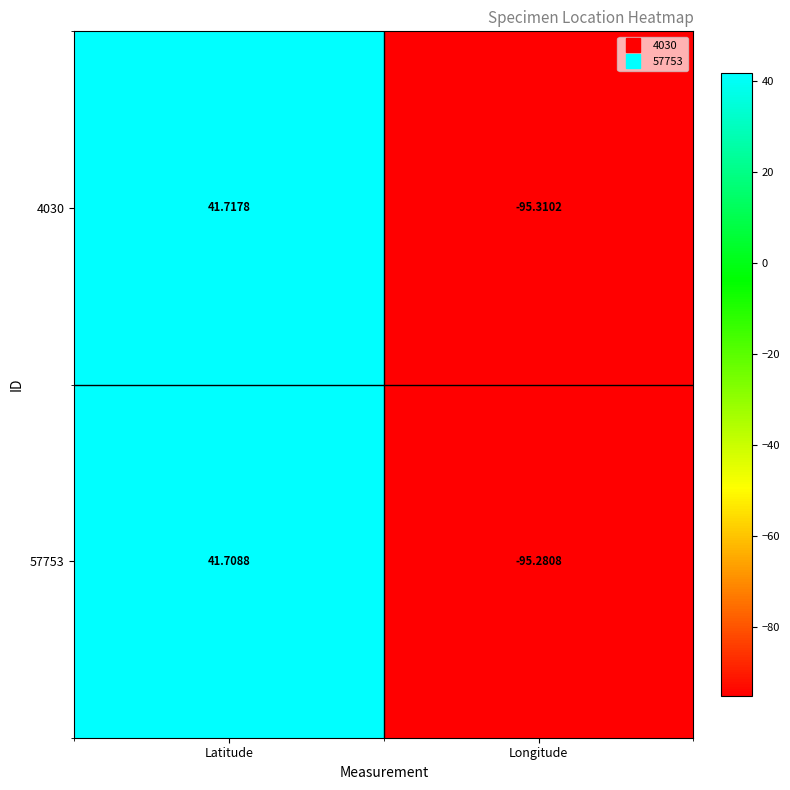

Is the value of 4030 at Latitude greater than the value of 57753 at Latitude?

Yes